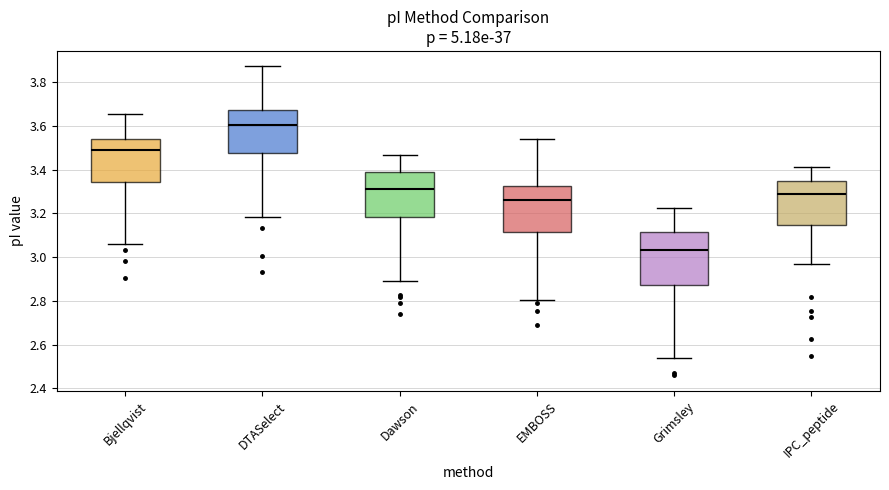

Which box has the lowest median line?

Grimsley